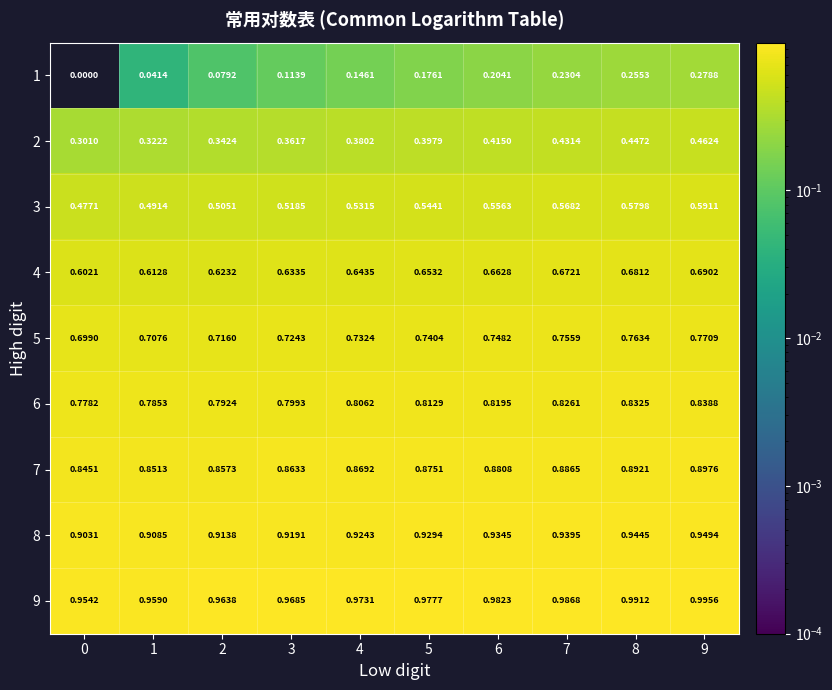

Which series has the largest range (max minus min)?

1